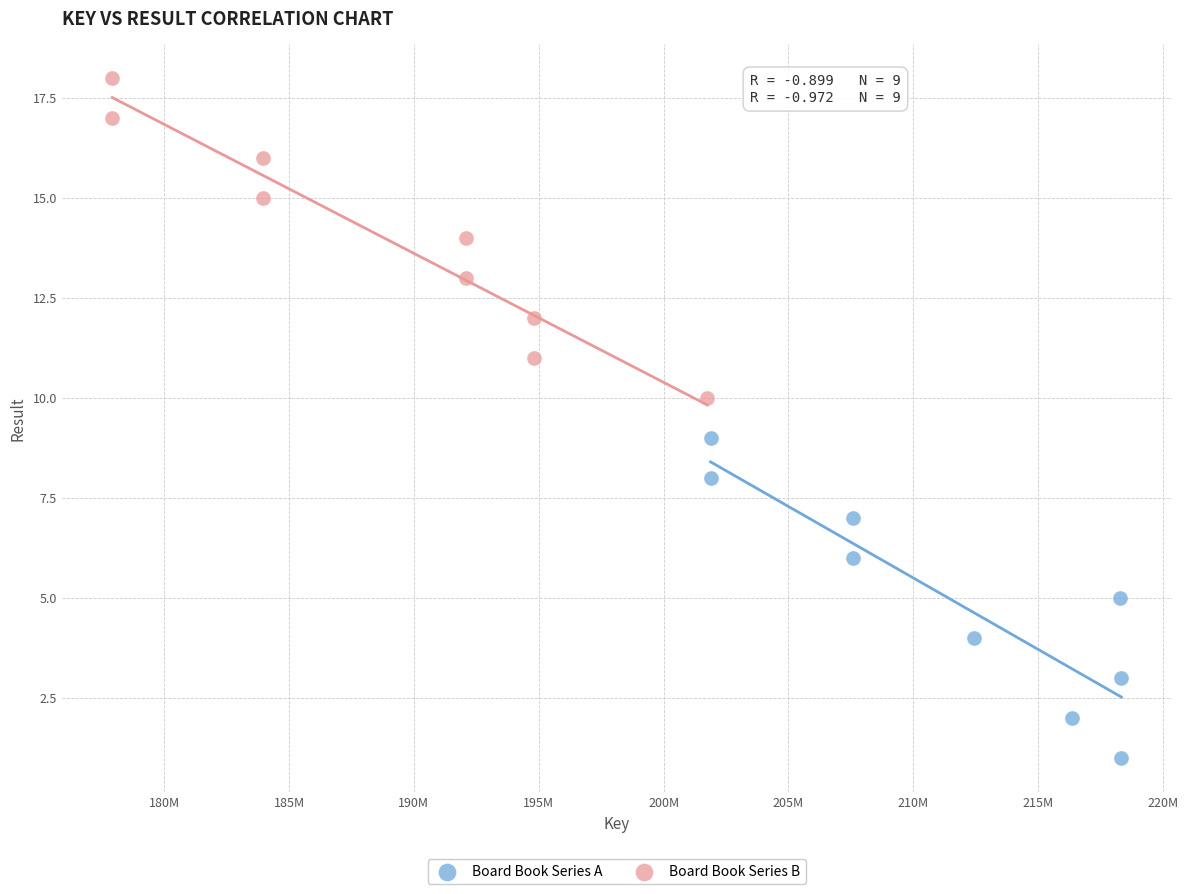

Which series reaches the maximum Y coordinate?

Board Book Series B